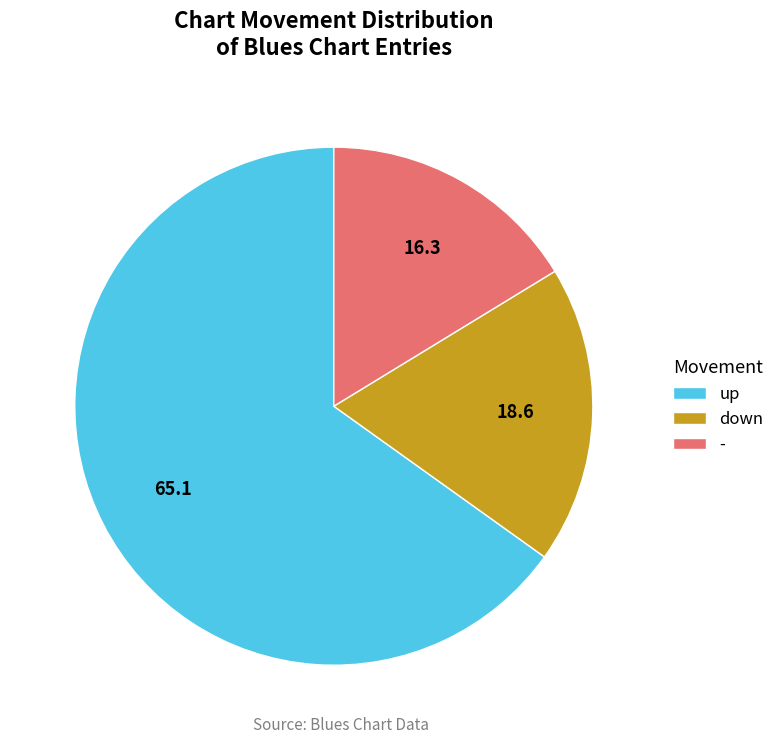

The down slice represents 25% of the pie. True or false?

False